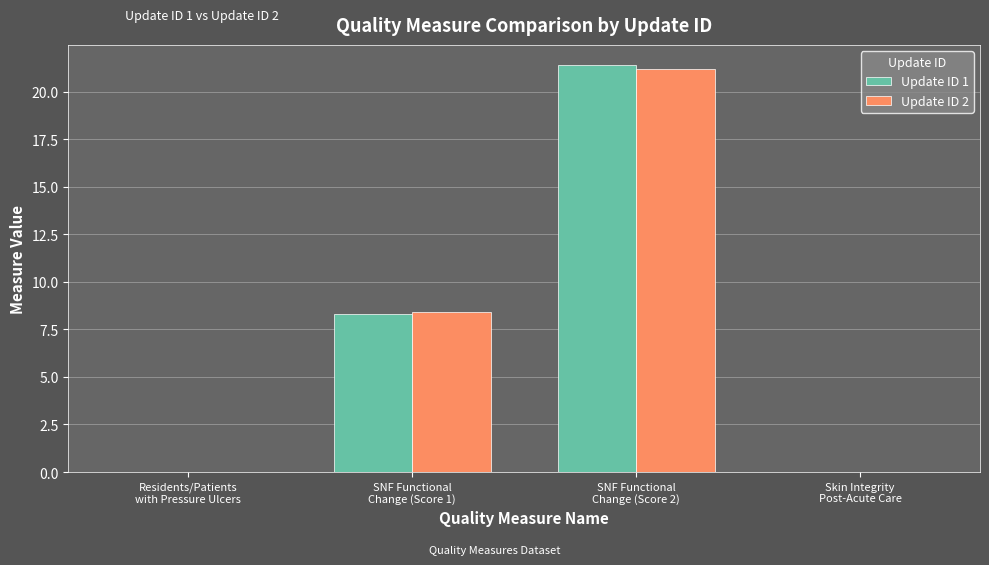

Where does the Update ID 1 series first go above 8?

SNF Functional
Change (Score 1)